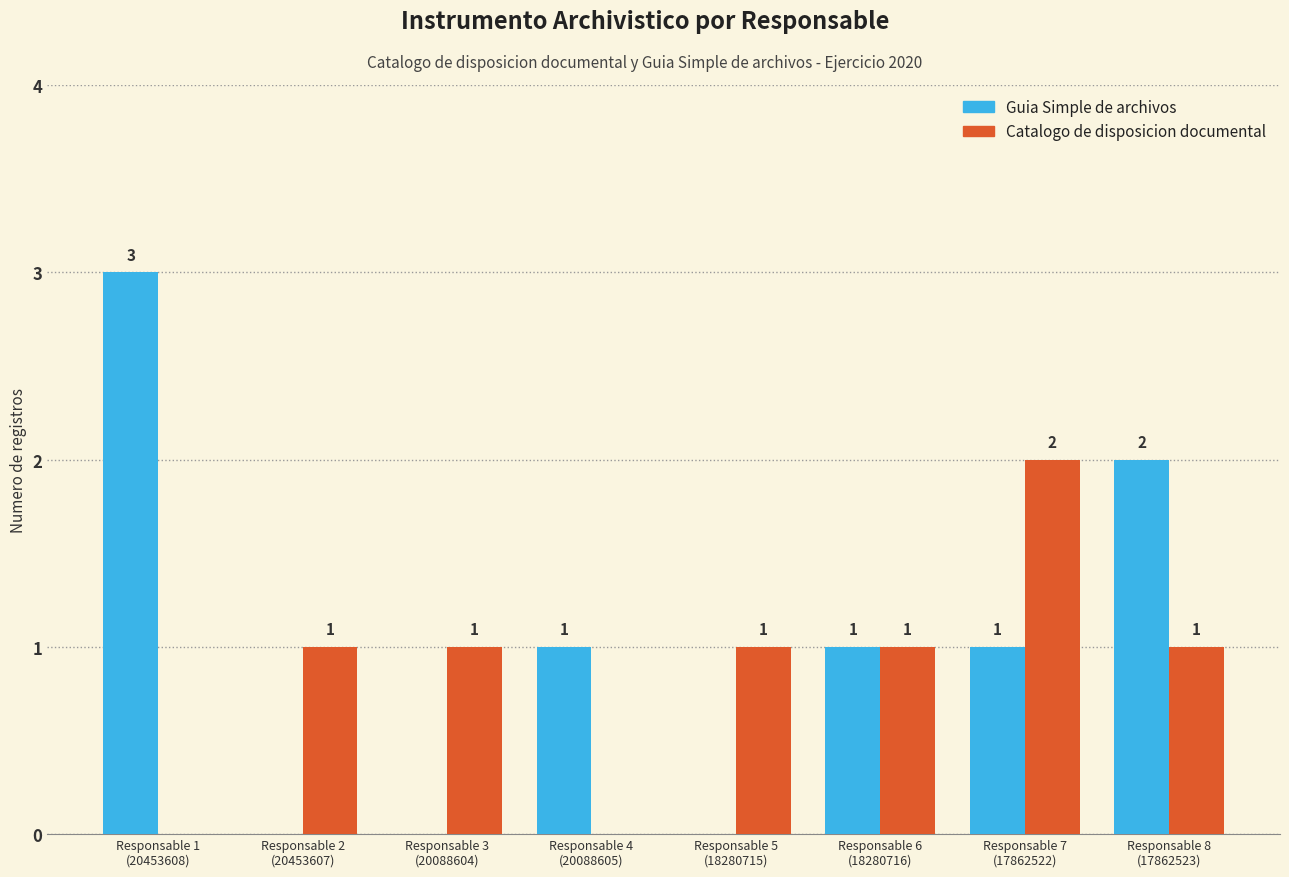

How many Catalogo de disposicion documental values are between 1 and 2?

6